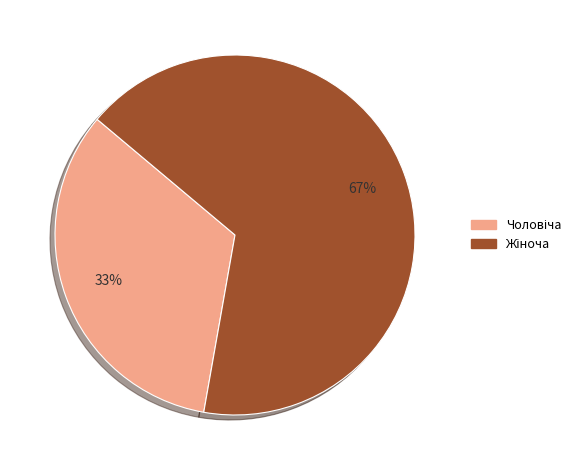

Is there a majority slice in this chart?

Yes